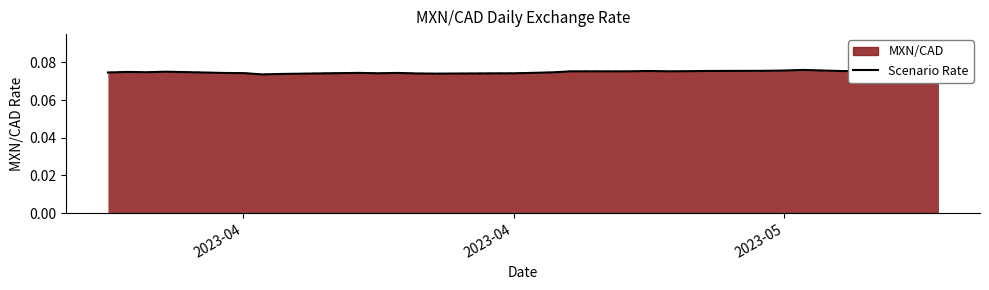

Is it true that the value at 2023-05 is 0.1?

False